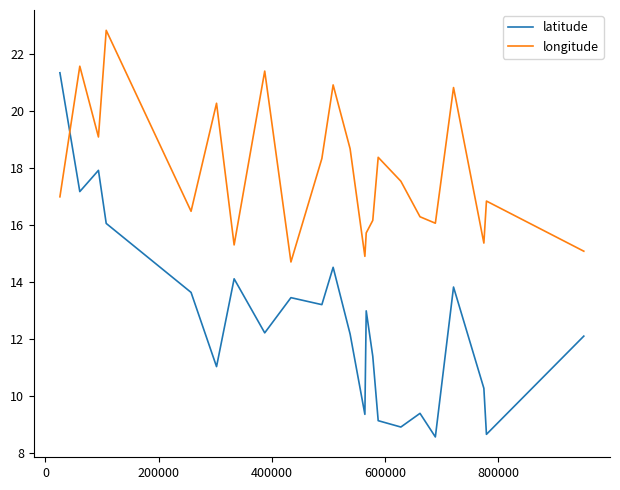

What is the minimum value shown in the chart?

8.6